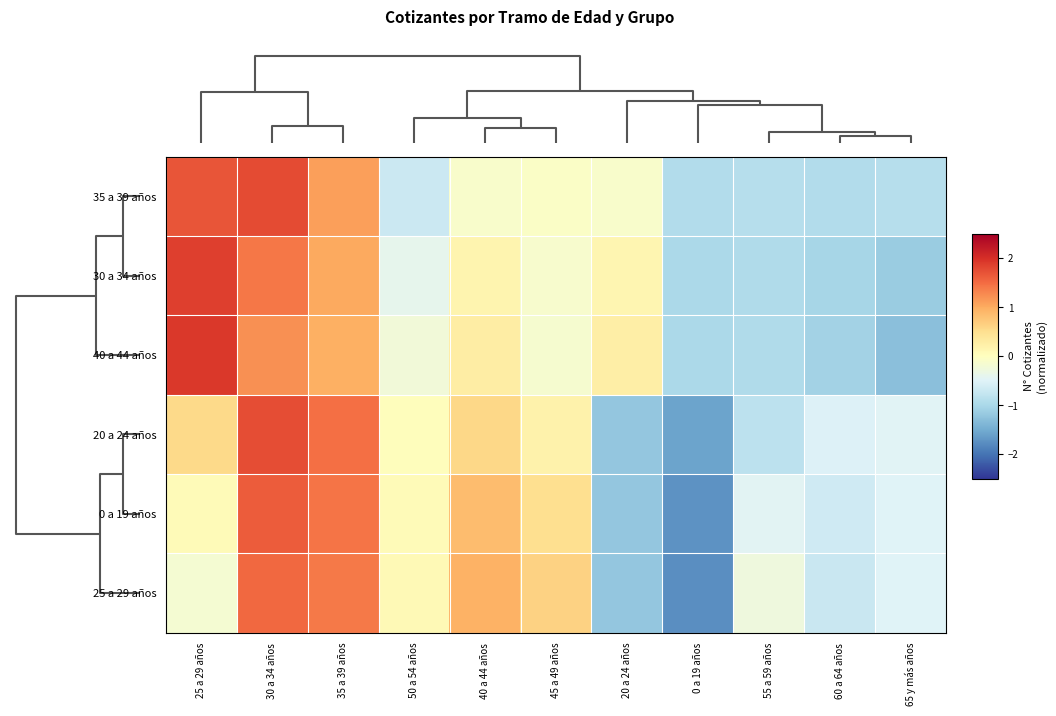

At which category is the sum across all series the highest?

30 a 34 años